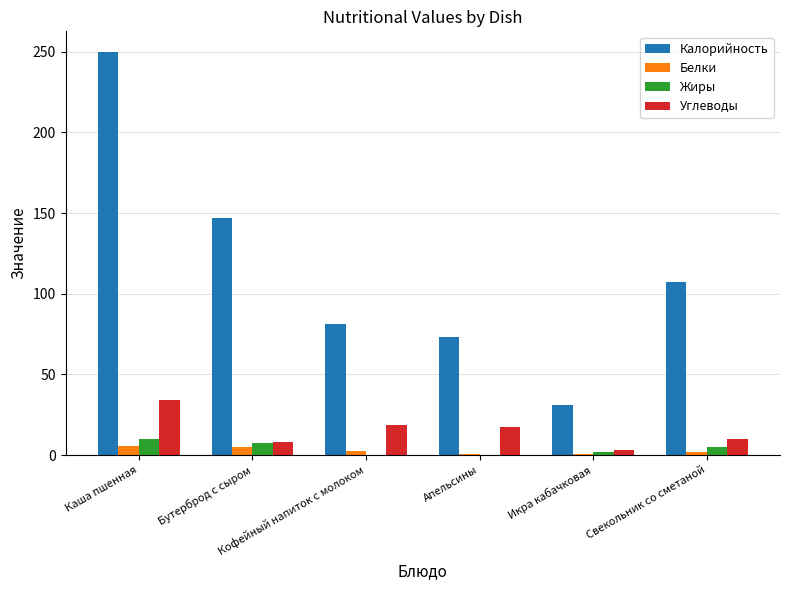

What are all the series names shown in the legend?

Калорийность, Белки, Жиры, Углеводы